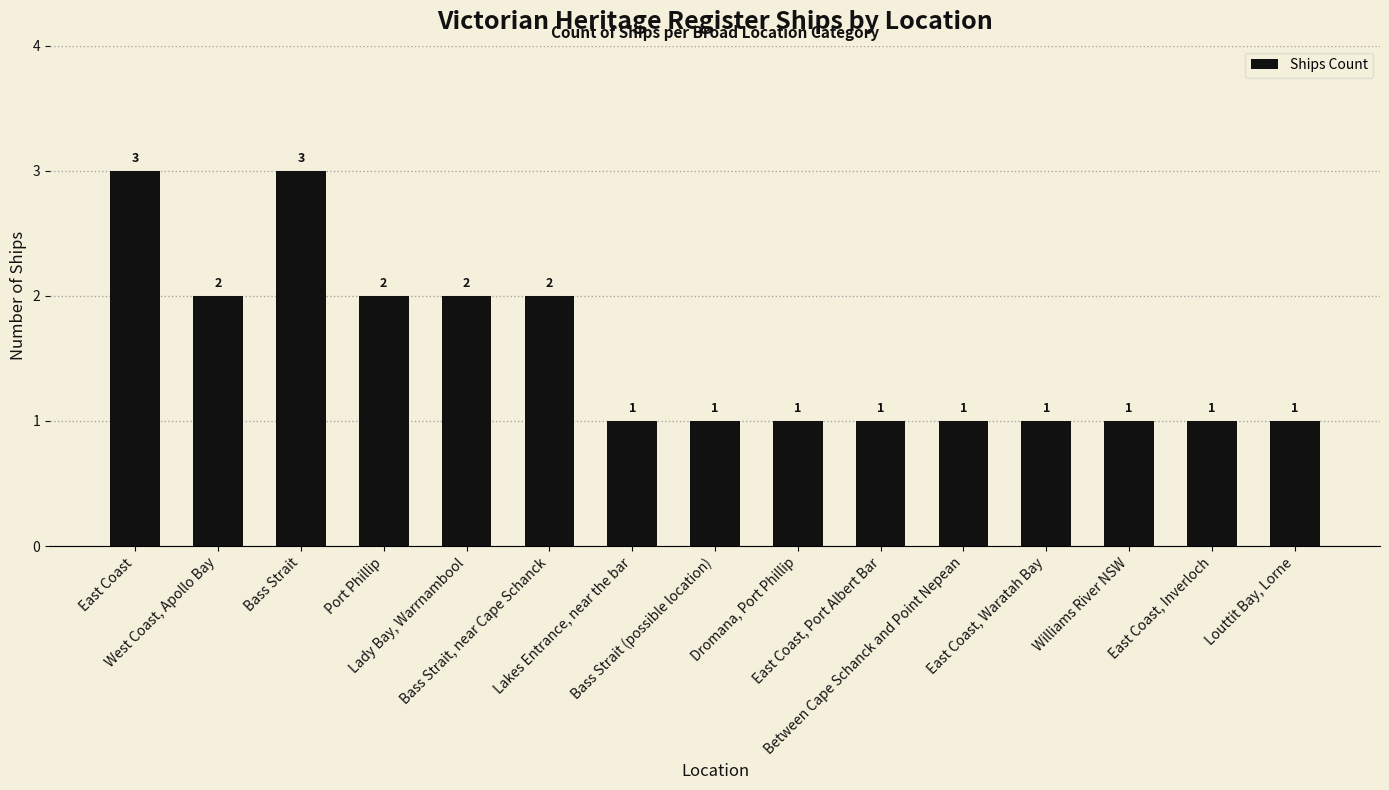

What position from the left is Bass Strait, near Cape Schanck?

6